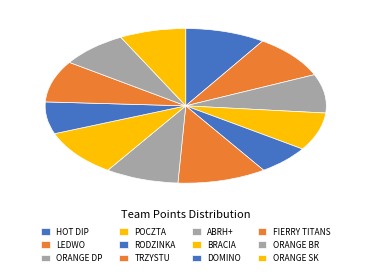

Which slice is the smallest?

RODZINKA